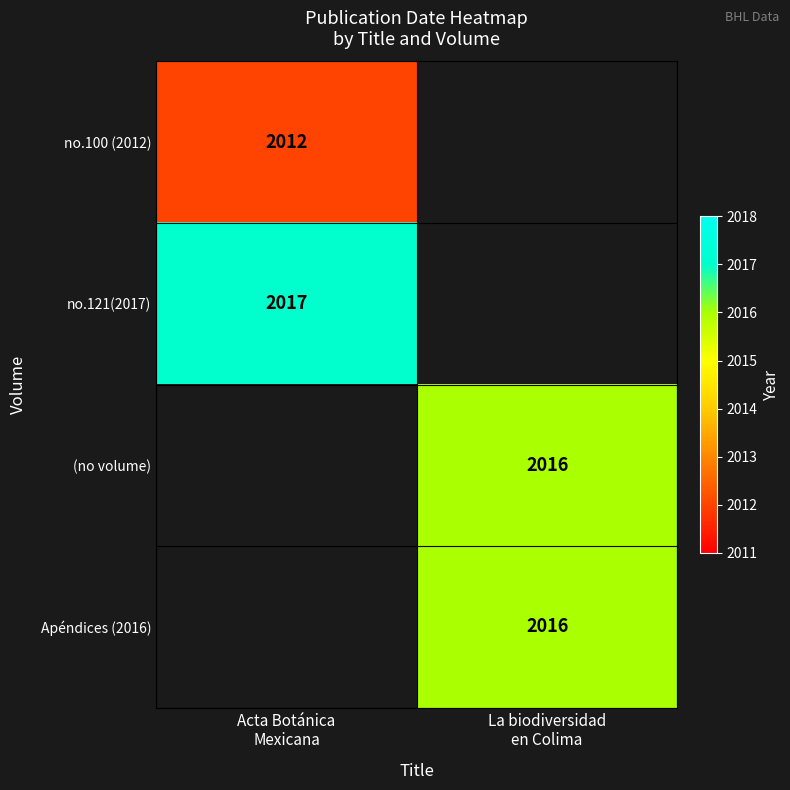

How many data points does each series have?

2